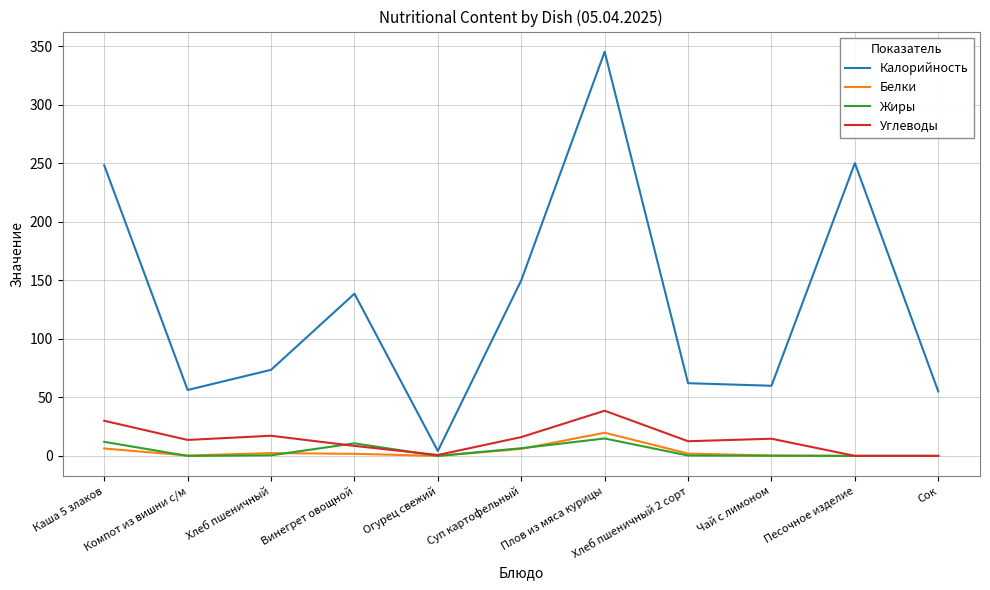

True or false: Углеводы has a value of 14.7 at Чай с лимоном.

True